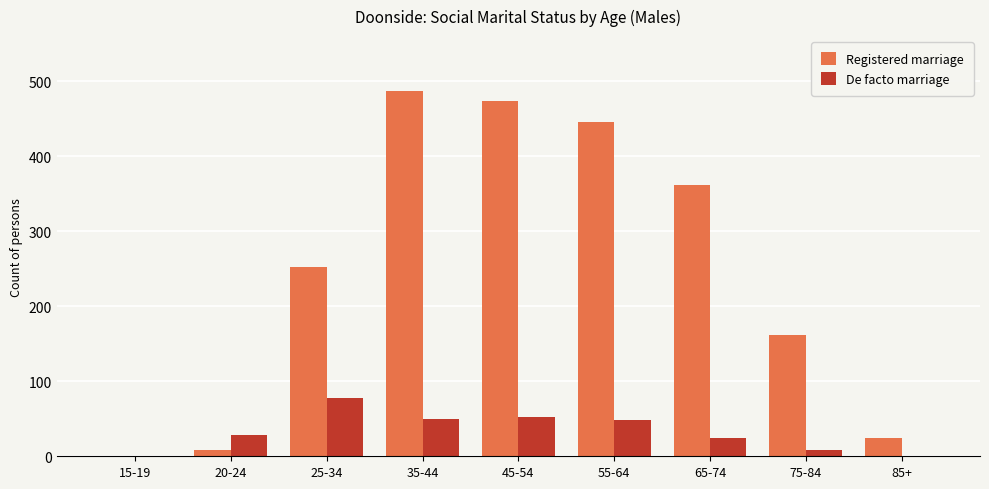

Is the value of Registered marriage at 45-54 greater than the value of De facto marriage at 25-34?

Yes